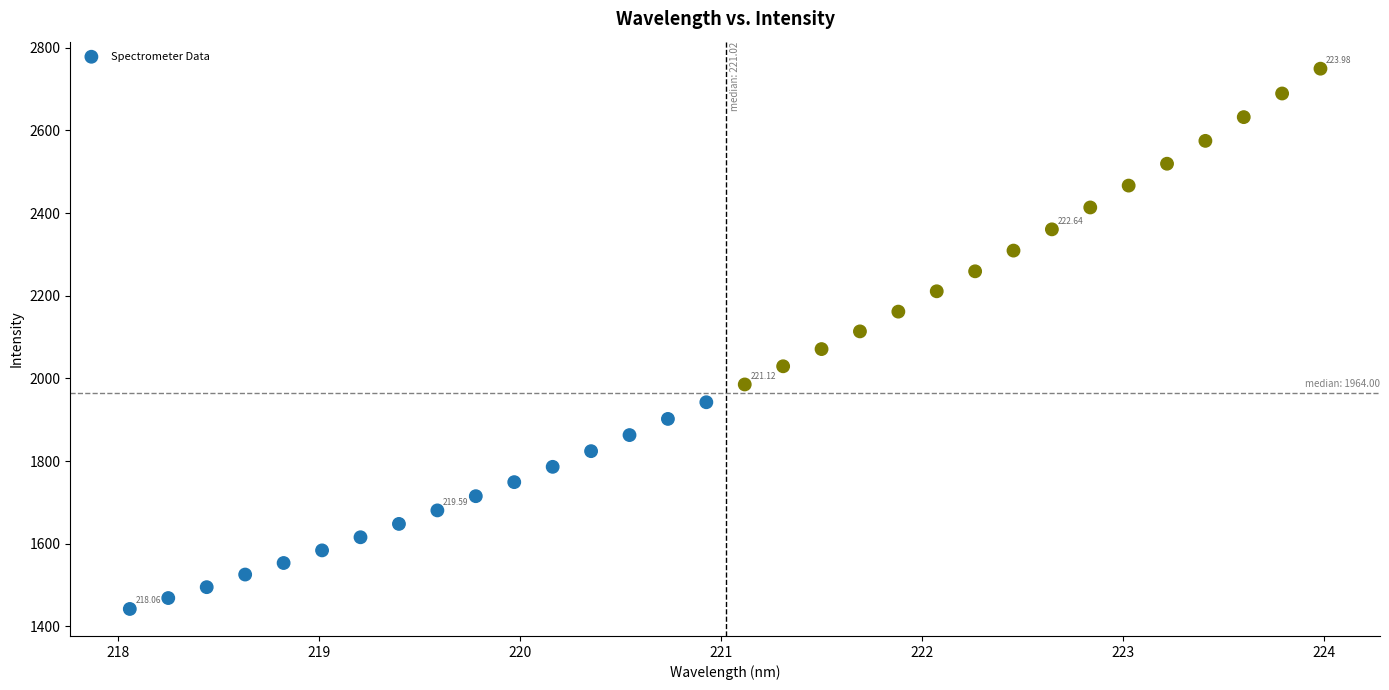

What is the range of Y values (max minus min)?

1307.2